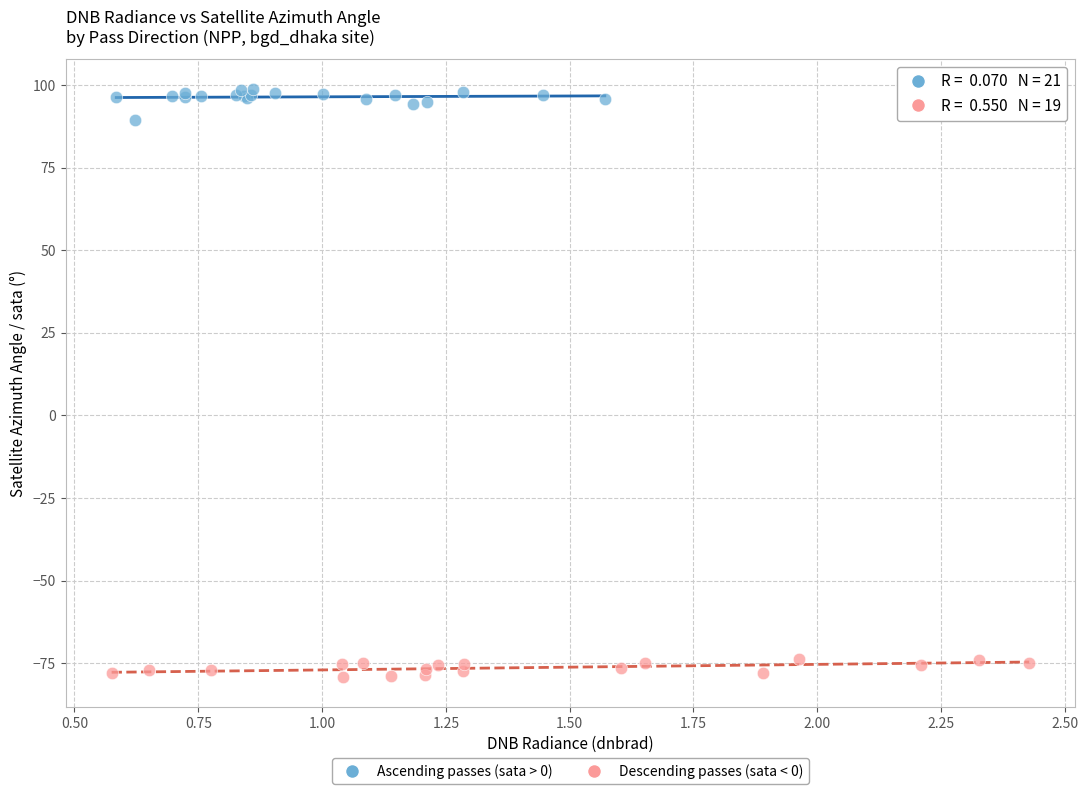

Which series reaches the maximum Y coordinate?

Ascending passes (sata > 0)